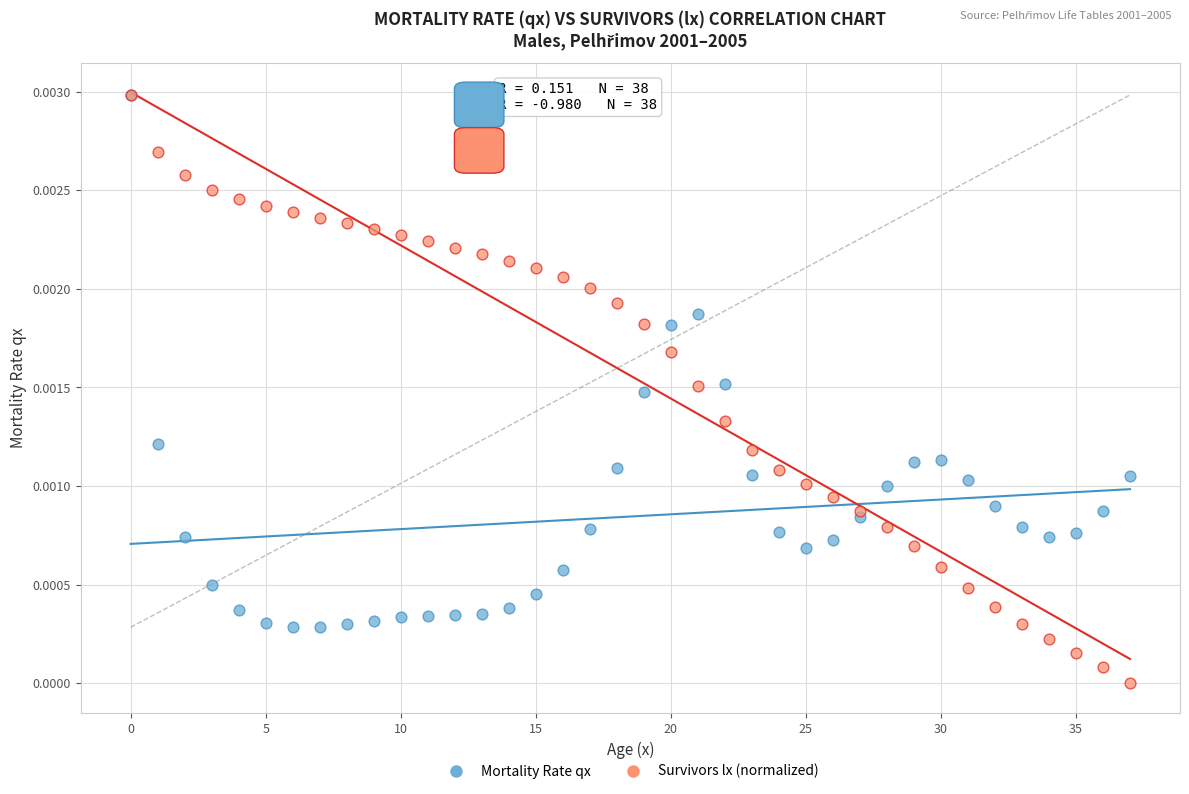

Which series has the widest spread of Y values?

Survivors lx (normalized)